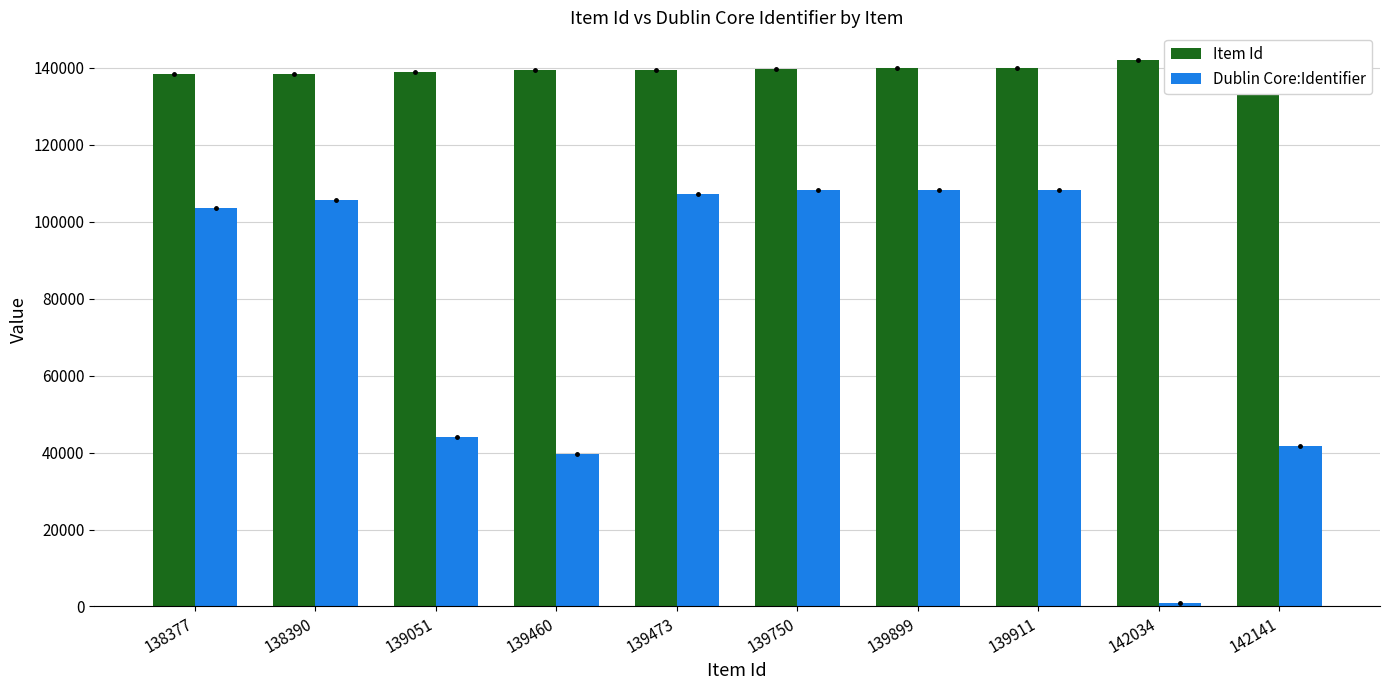

What is the minimum value for Item Id?

138377